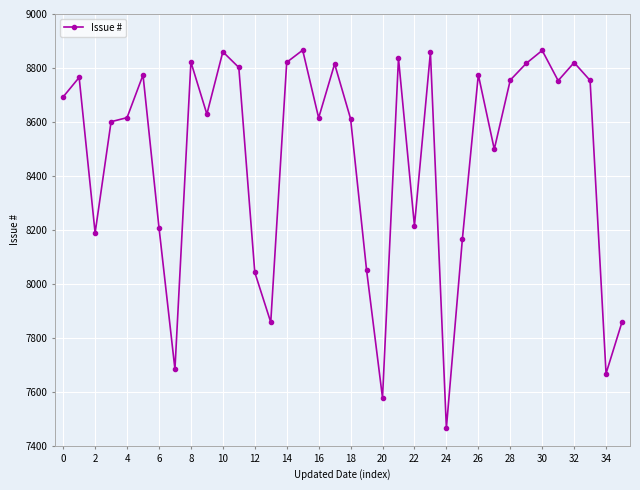

What is the average value?

8472